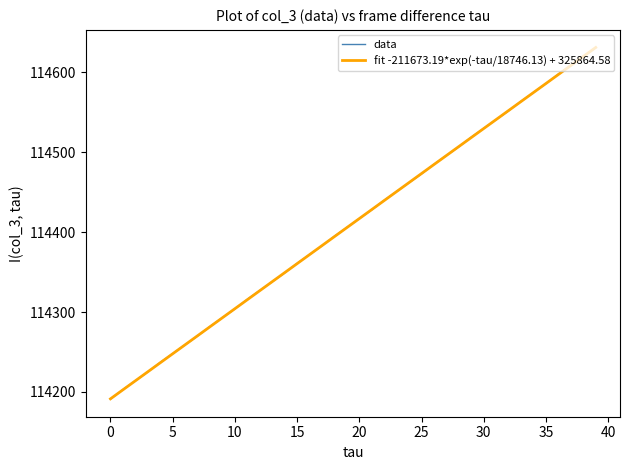

At which label does the data first exceed 114417?

21